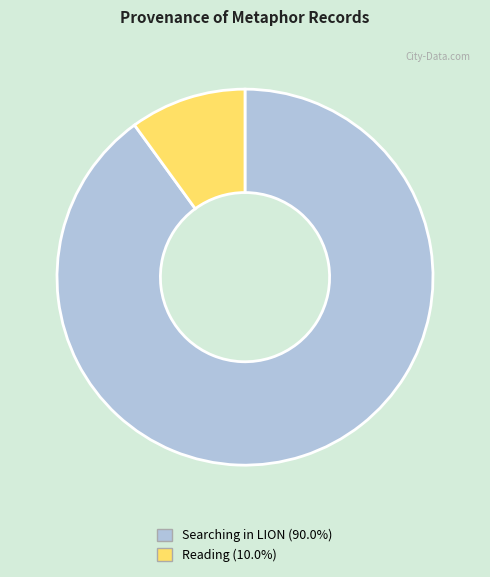

Does any single category account for the majority?

Yes